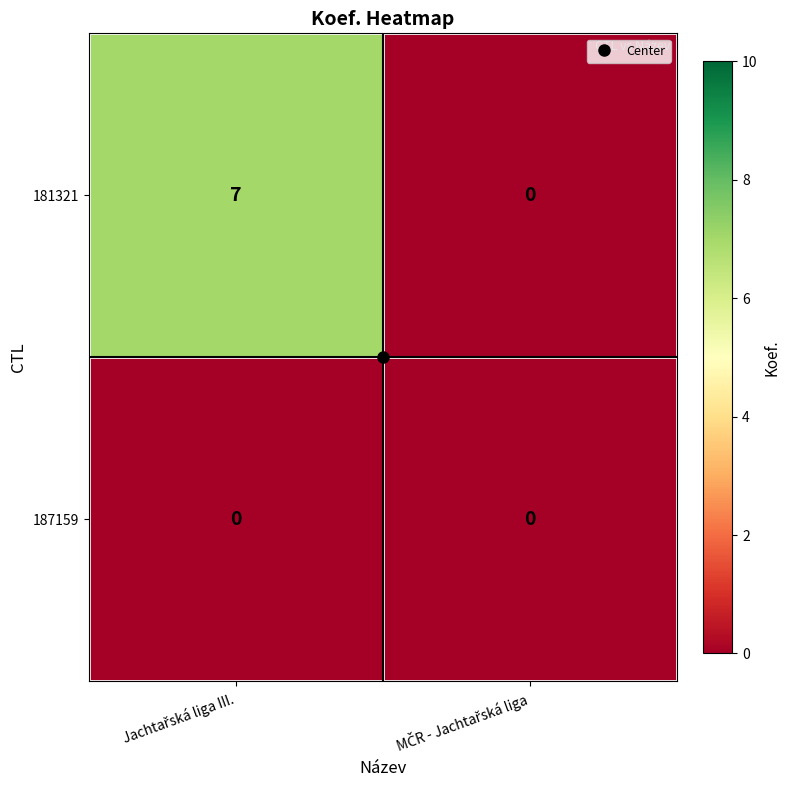

List the series in order of their overall mean, highest first.

181321, 187159